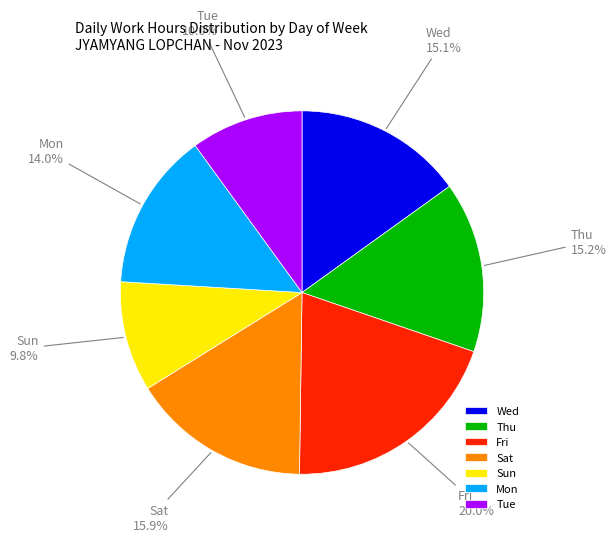

Is there a majority slice in this chart?

No